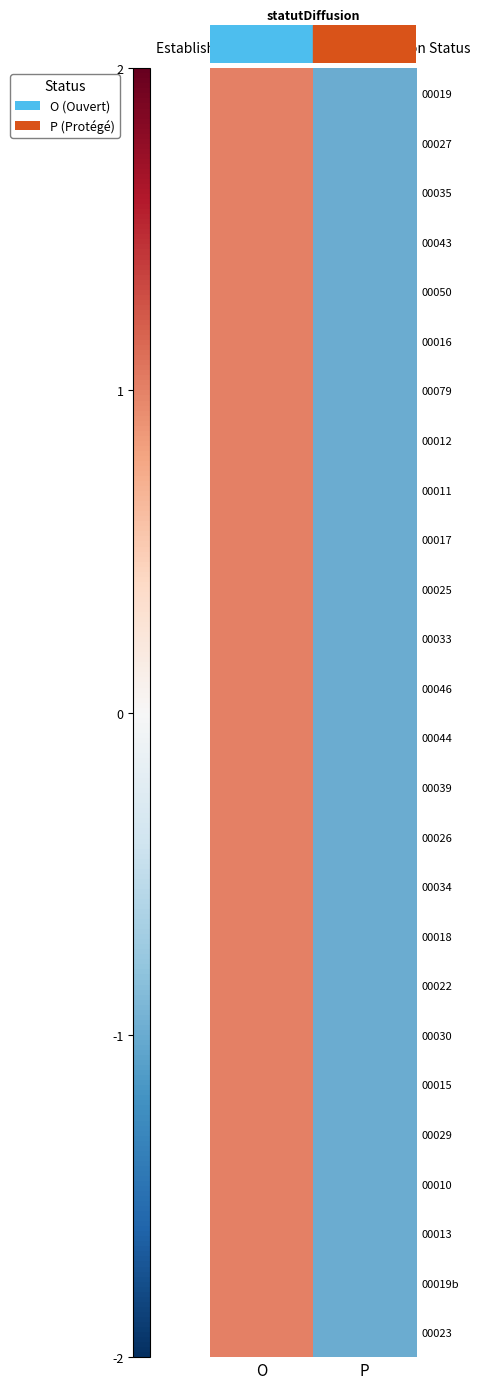

At which category does the chart reach its peak across all series?

O